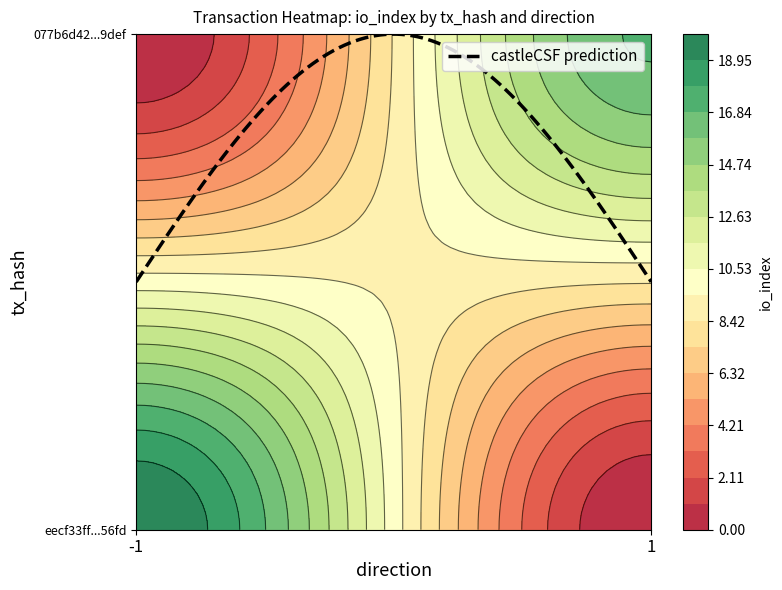

The 077b6d42b05c58bc869421260df805d729c9def series shows 1 at direction. True or false?

True